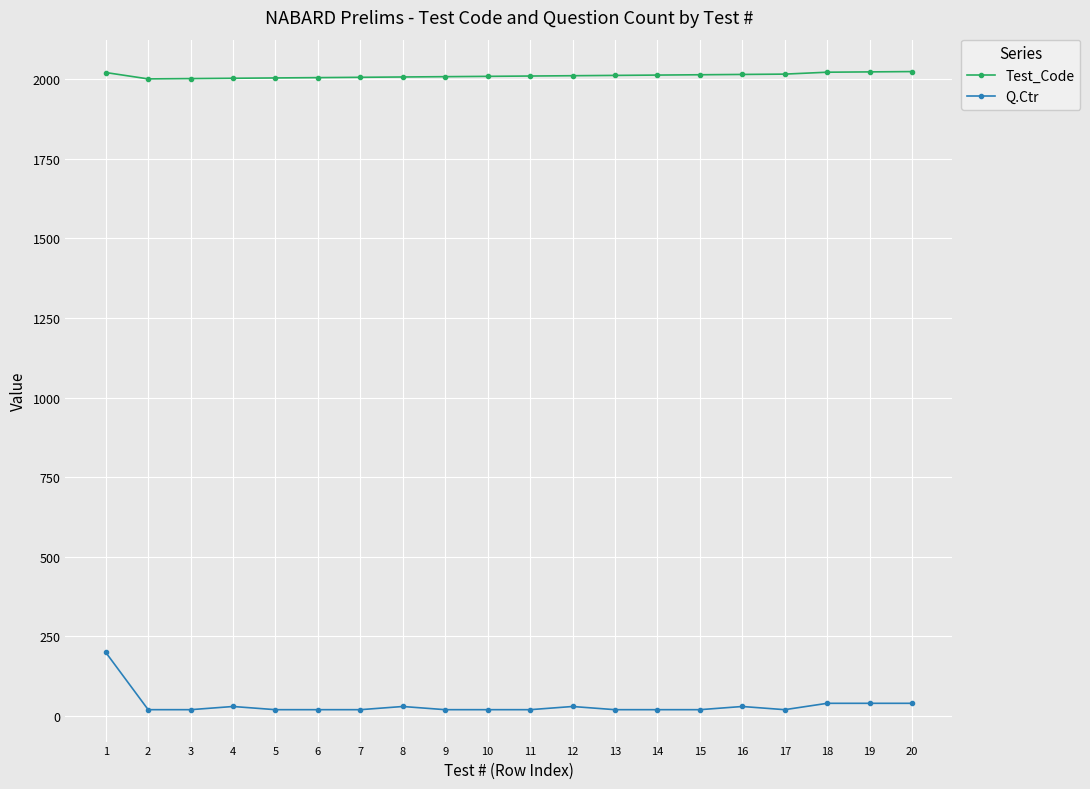

Is the value of Q.Ctr at 3 greater than the value of Test_Code at 16?

No